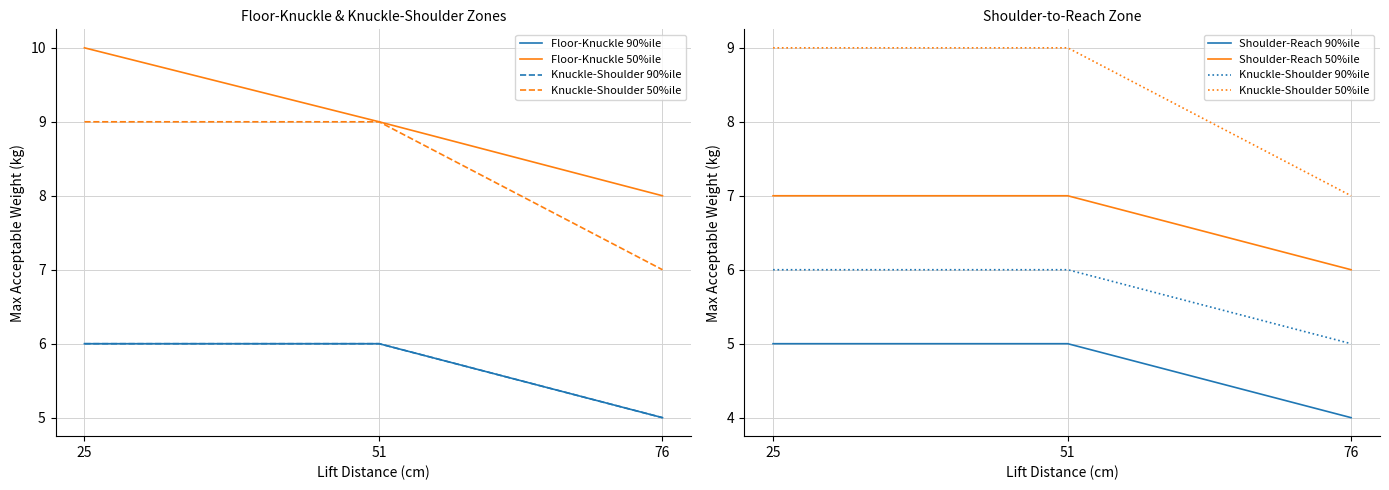

What is the average value of the Floor-Knuckle 50%ile series?

9